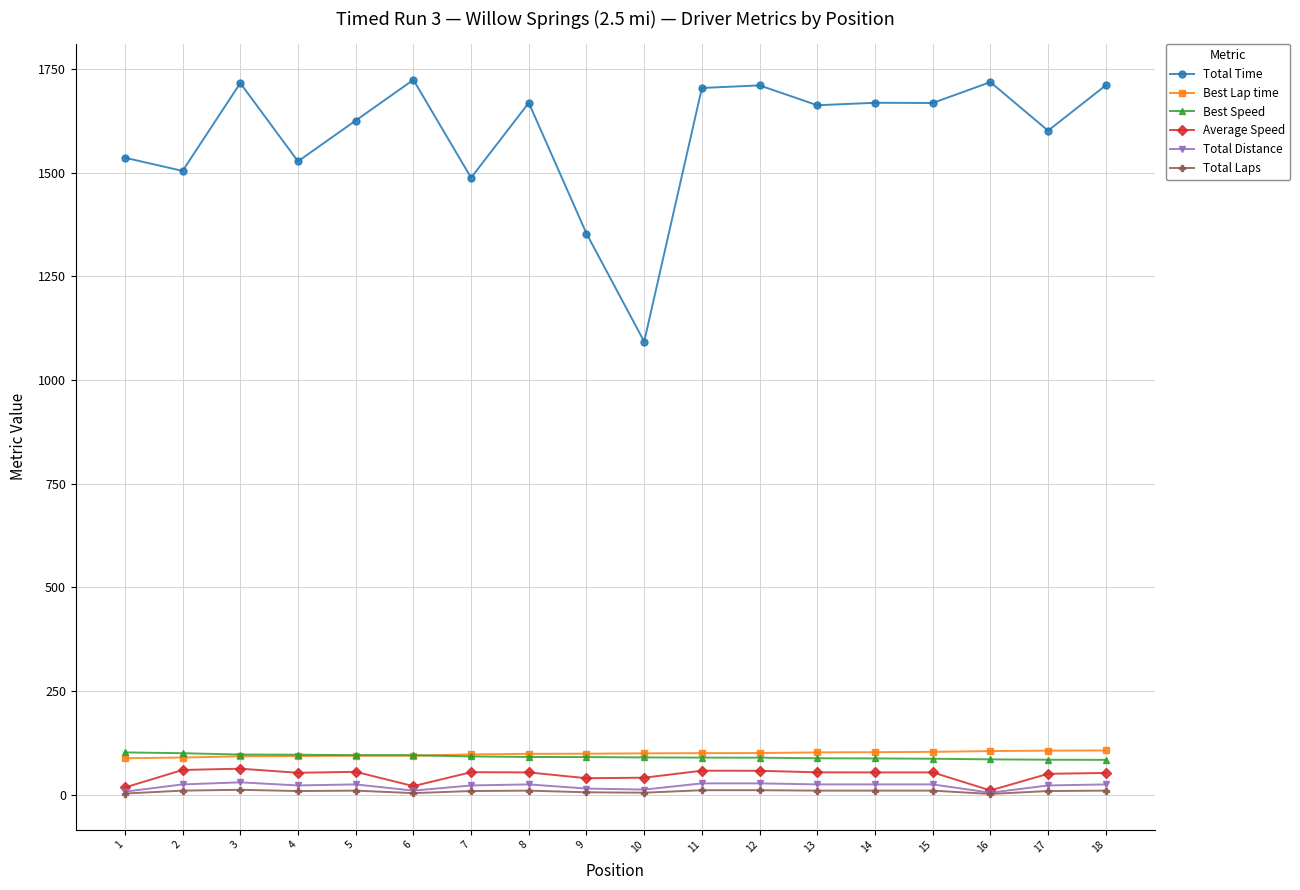

Which series changed the most between 2 and 9?

Total Time